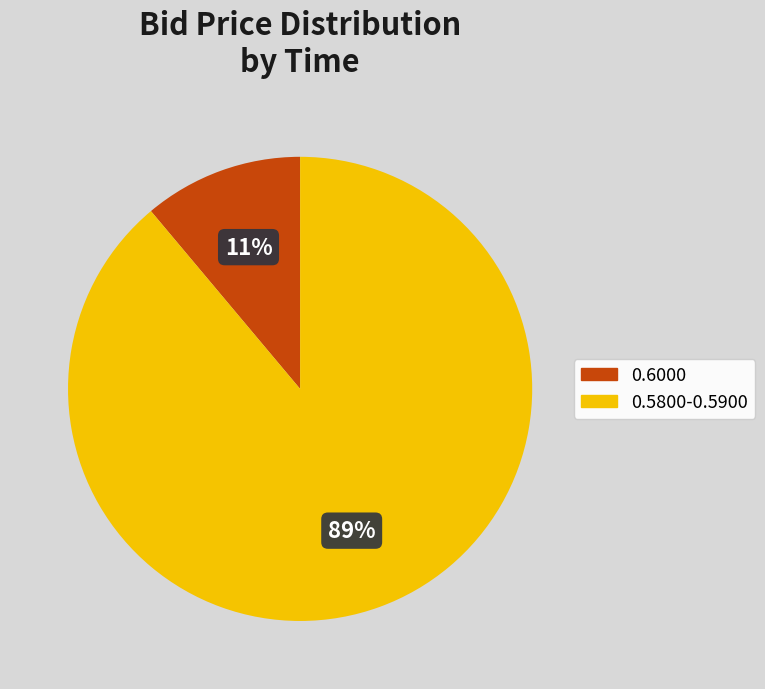

Count the number of slices in the pie.

2